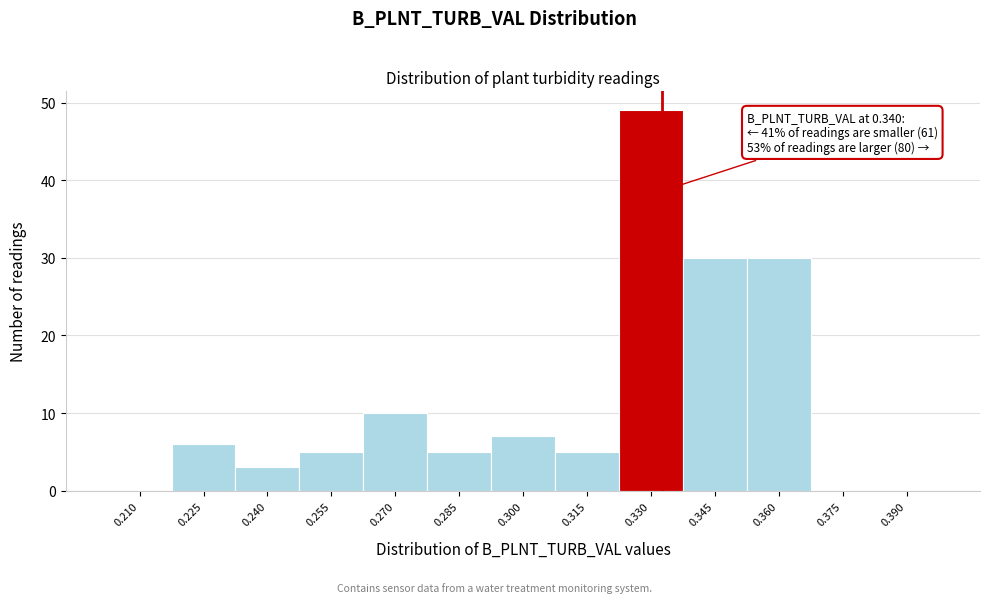

Reading left to right, what are all the values shown in this chart?

0.210=0	0.225=6	0.240=3	0.255=5	0.270=10	0.285=5	0.300=7	0.315=5	0.330=49	0.345=30	0.360=30	0.375=0	0.390=0